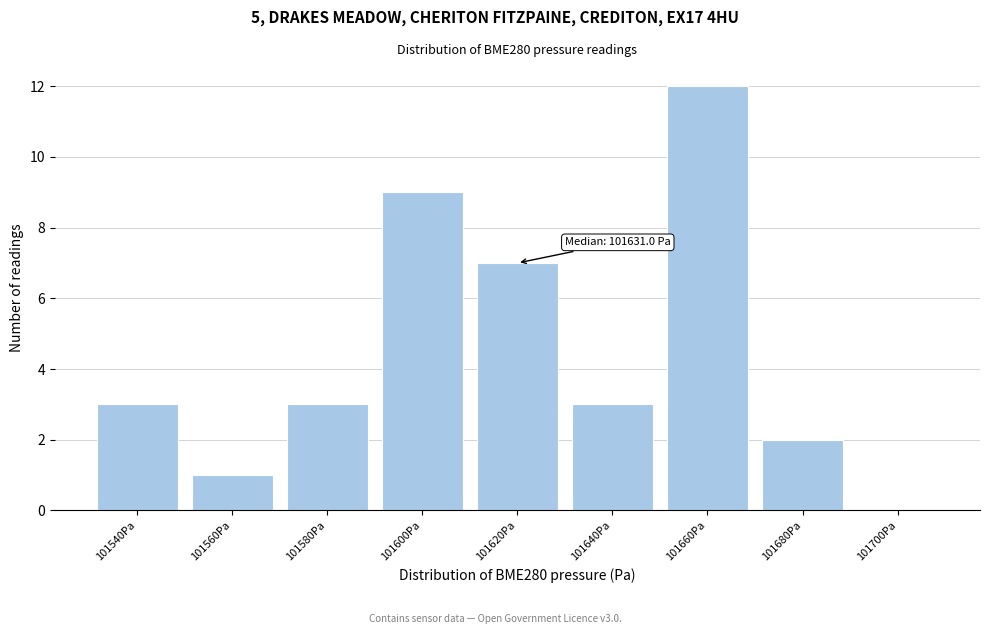

Reading right to left, what are all the values shown in this chart?

101700Pa=0	101680Pa=2	101660Pa=12	101640Pa=3	101620Pa=7	101600Pa=9	101580Pa=3	101560Pa=1	101540Pa=3